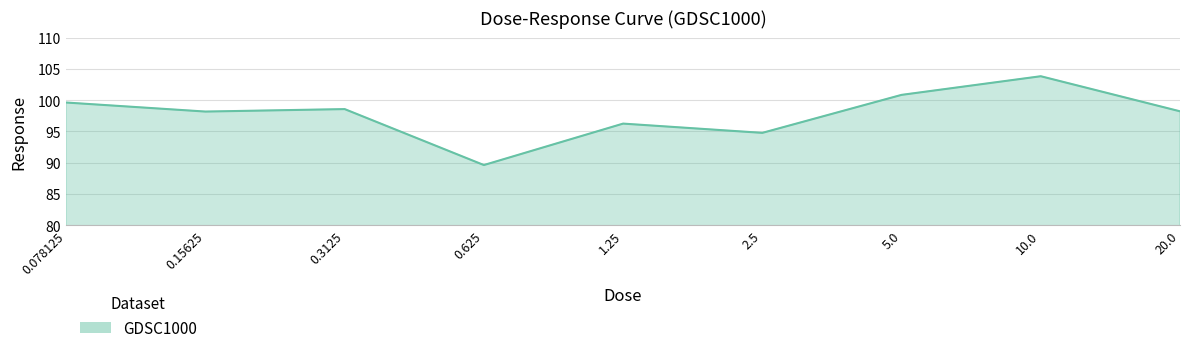

What is the sum of all values?

880.0